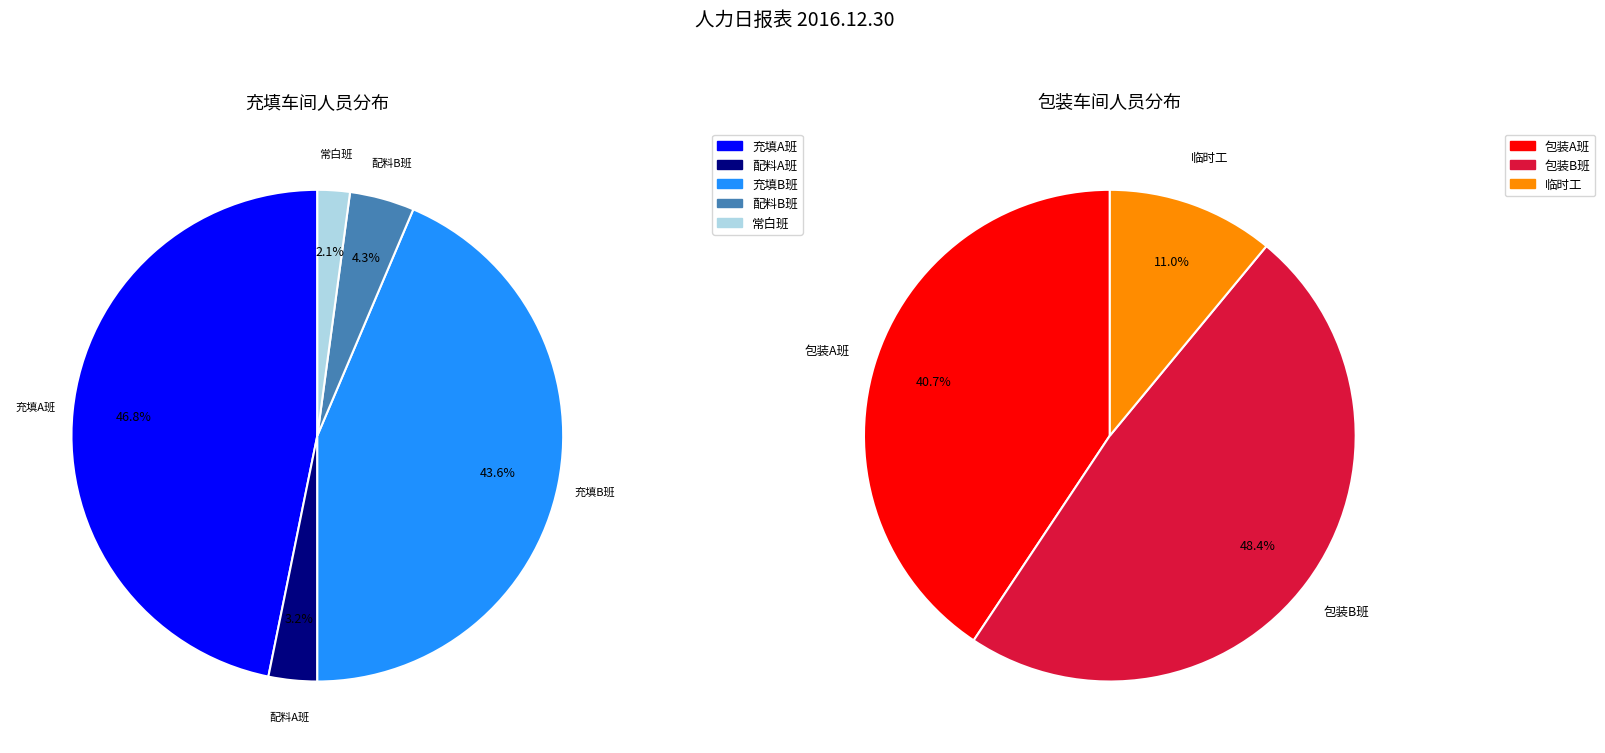

Is there a majority slice in this chart?

No